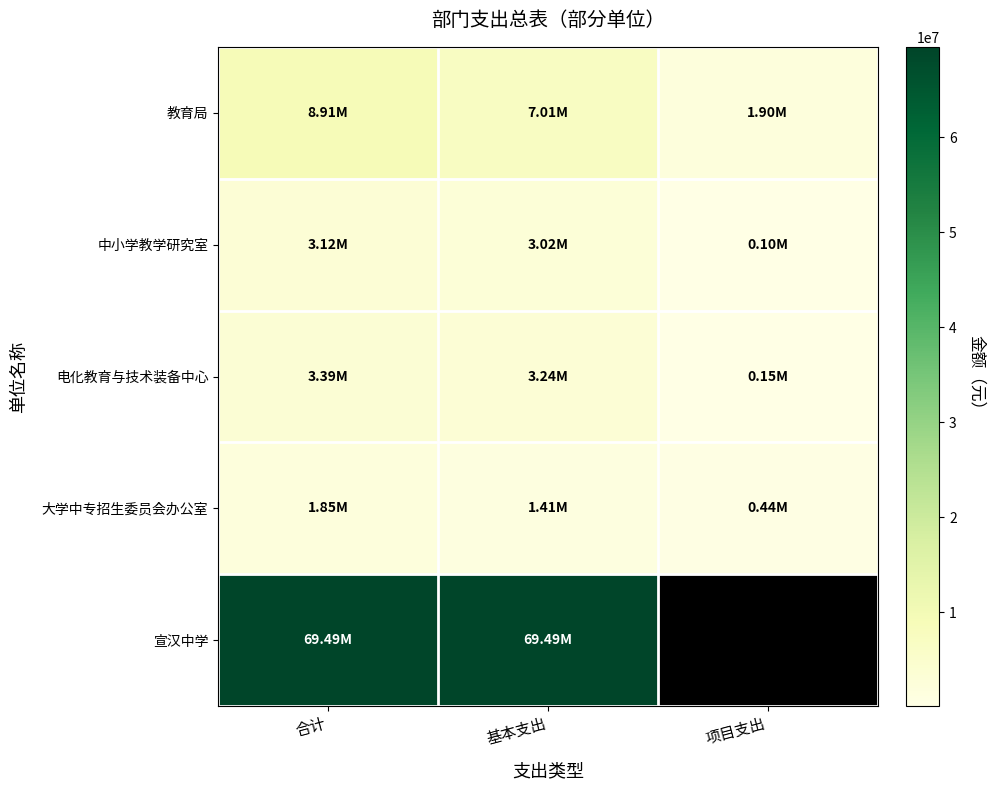

The value of 教育局 at 合计 is 8912095.0. True or false?

True